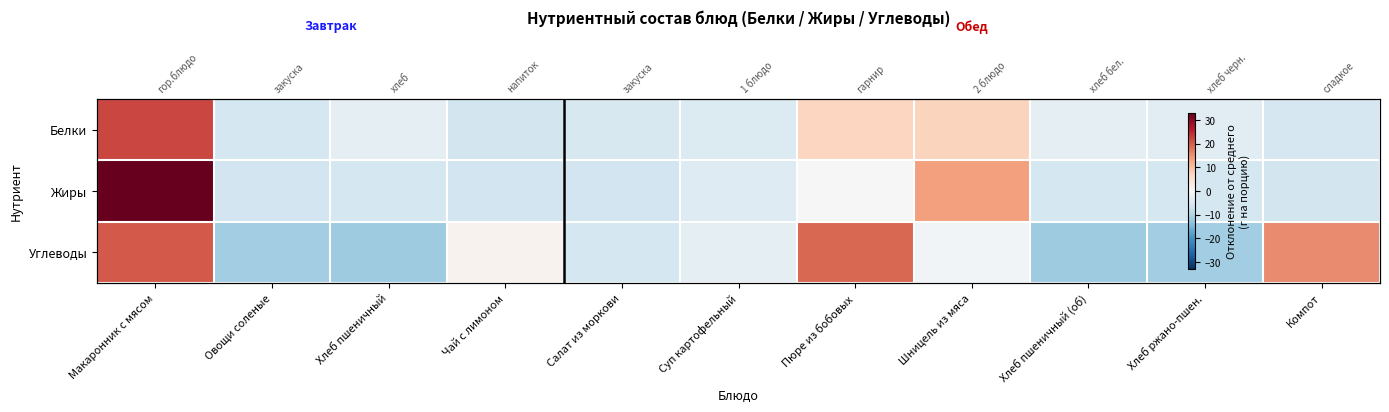

Rank the series at Хлеб пшеничный (об) from highest to lowest value.

Белки, Жиры, Углеводы